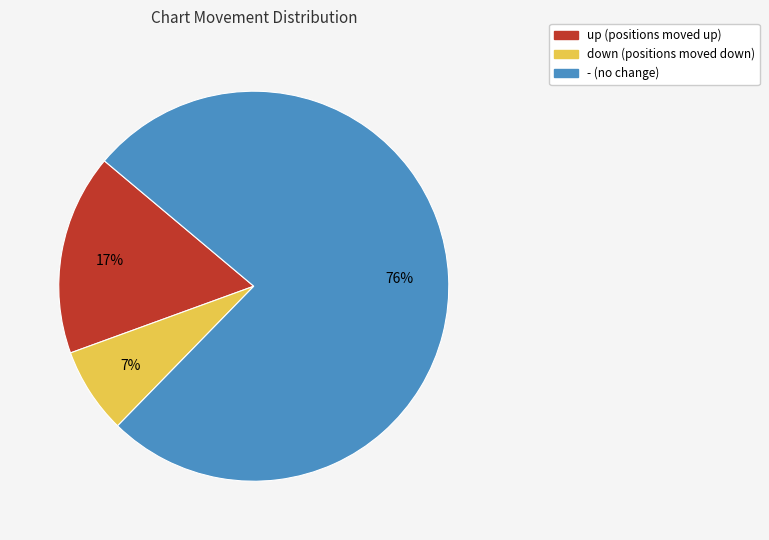

Is the sum of up and - greater than half?

Yes